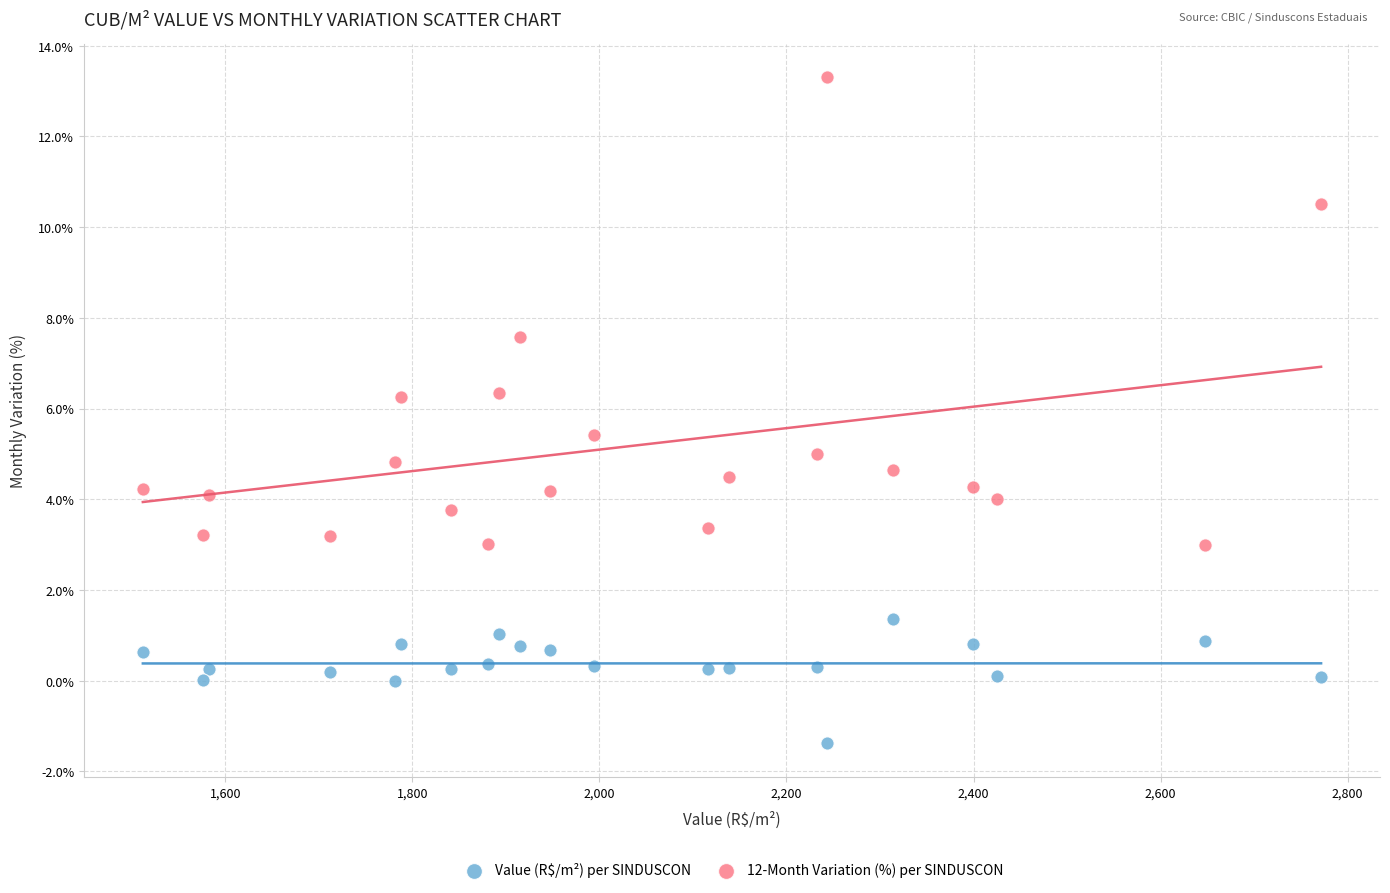

In the 12-Month Variation (%) per SINDUSCON series, what Y value is closest to 8?

7.6